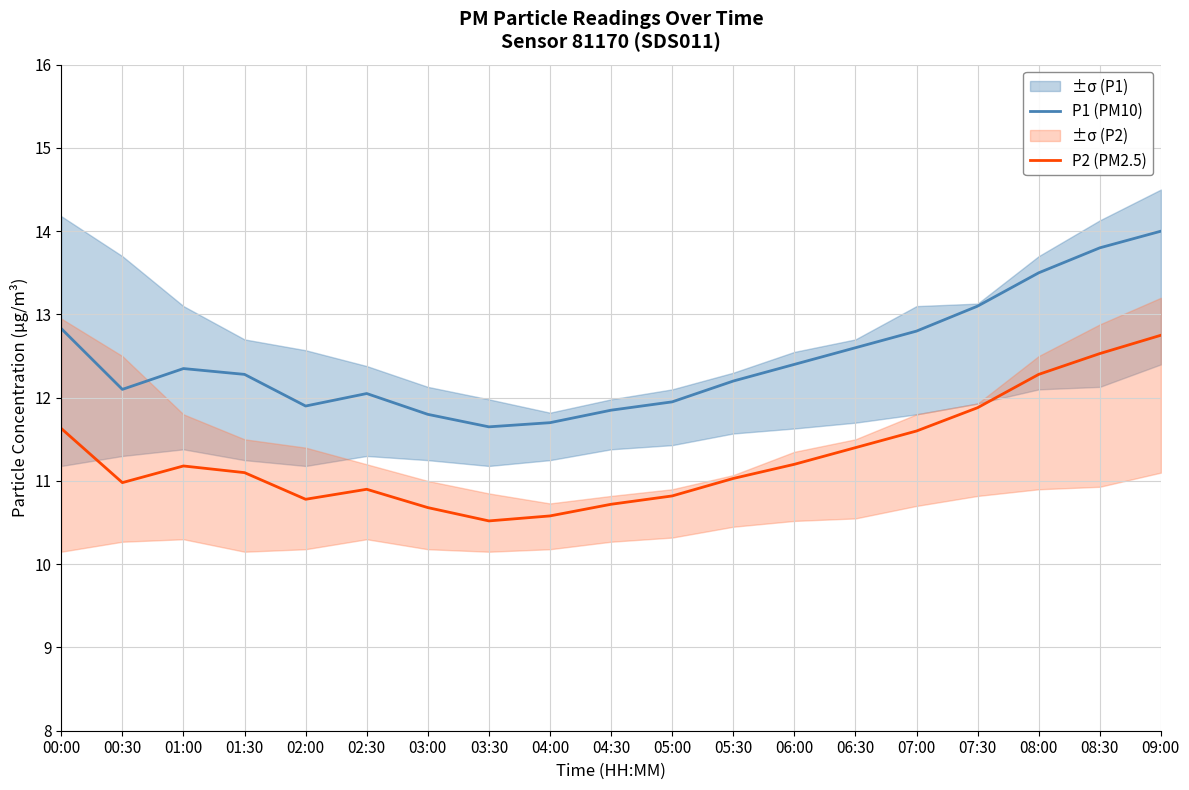

Which series has the largest total across all categories?

P1 (PM10)